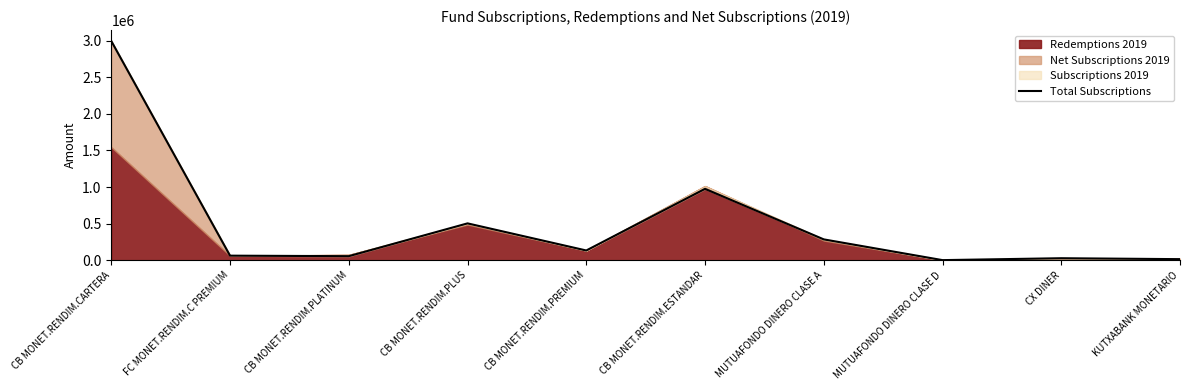

Which label corresponds to the largest value in the chart?

CB MONET.RENDIM.CARTERA